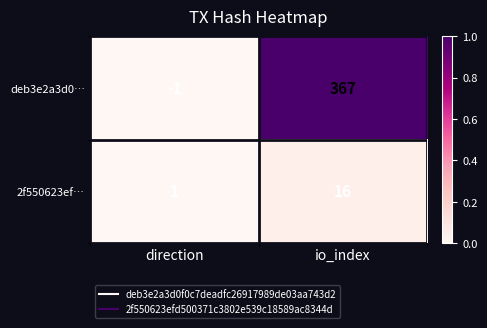

Which series has the largest total across all categories?

deb3e2a3d0…